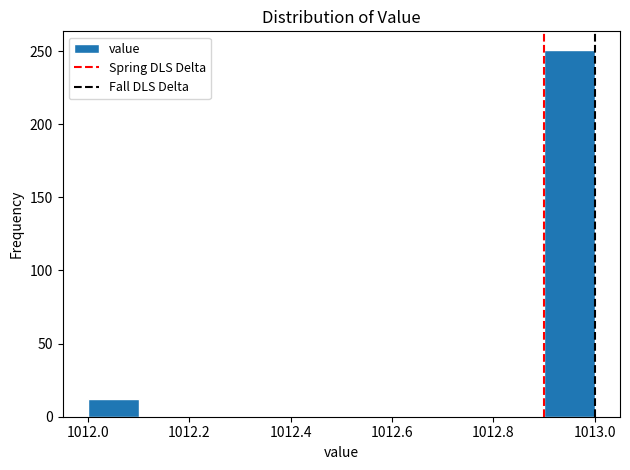

Reading left to right, list every bar in this chart as the range it spans on the x-axis followed by its height. The values are not printed on the chart, so give them approximately, as read against the axis.

1012.0 to 1012.1: 10
1012.1 to 1012.2: 0
1012.2 to 1012.3: 0
1012.3 to 1012.4: 0
1012.4 to 1012.5: 0
1012.5 to 1012.6: 0
1012.6 to 1012.7: 0
1012.7 to 1012.8: 0
1012.8 to 1012.9: 0
1012.9 to 1013.0: 250